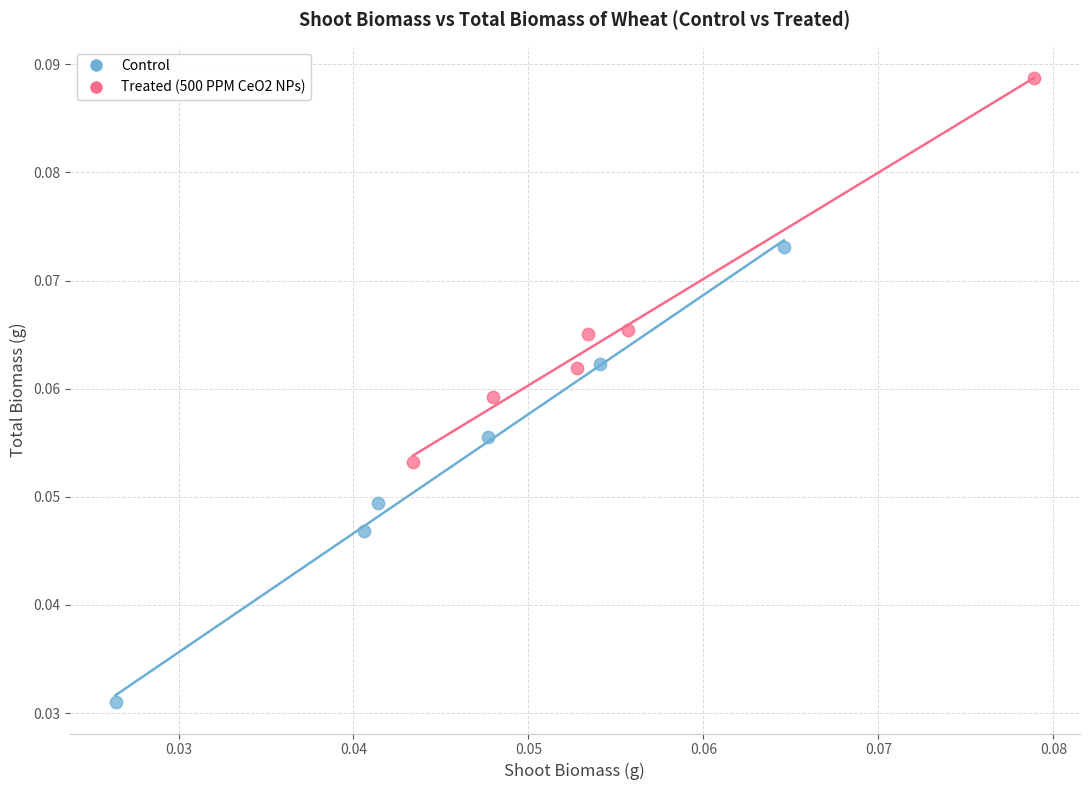

Which series reaches the maximum Y coordinate?

Treated (500 PPM CeO2 NPs)